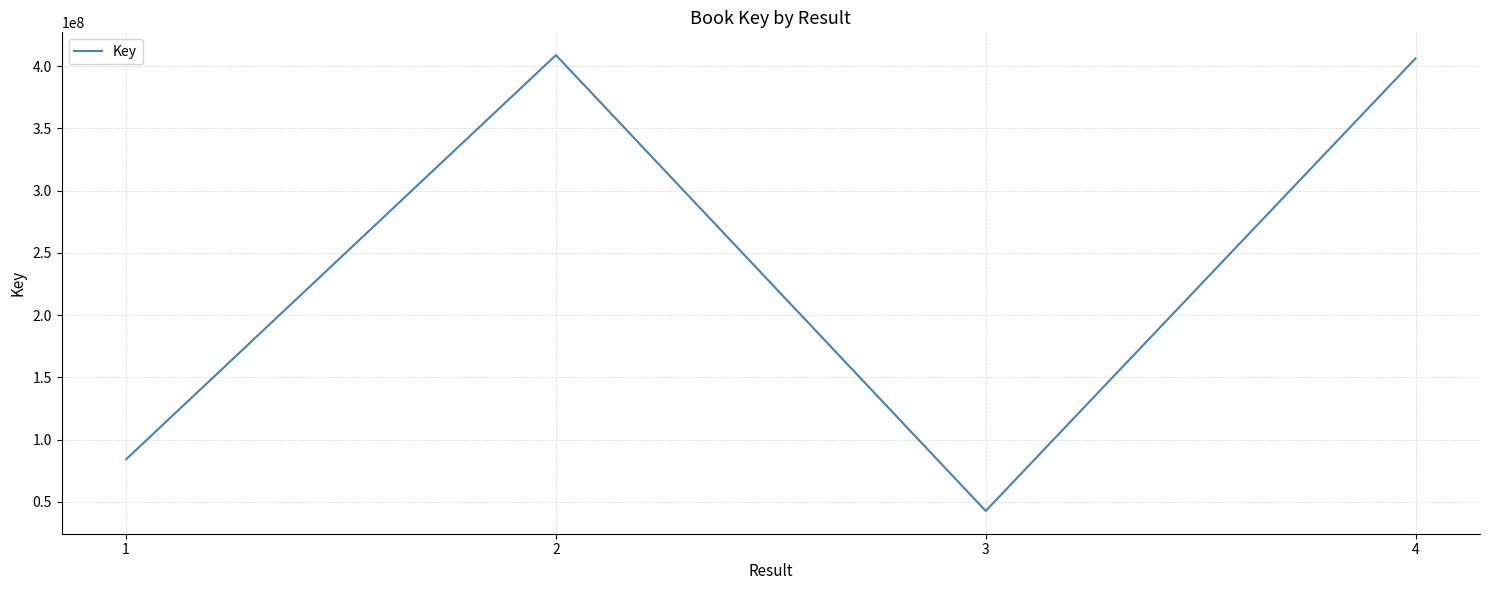

What is the ratio of the value at 4 to the value at 1?

4.8